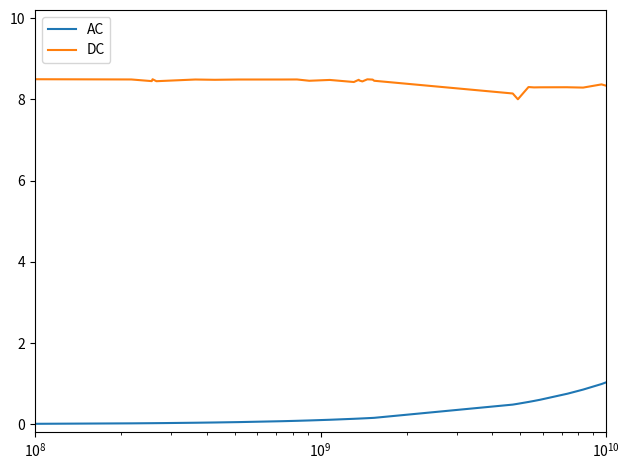

What is the sum of all AC values?

19.8